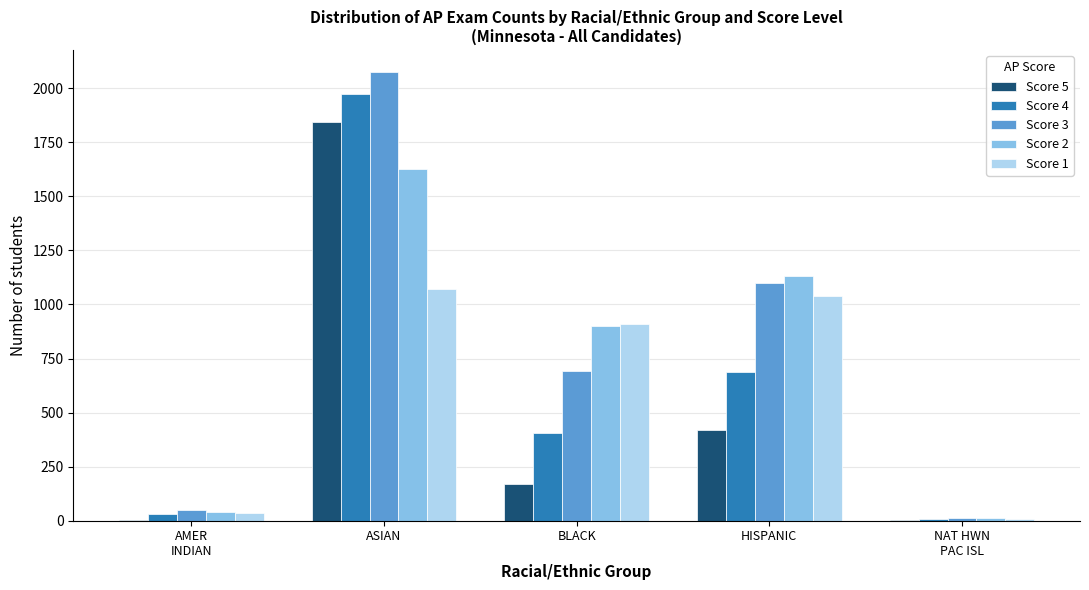

What is the maximum value shown in the chart?

2073